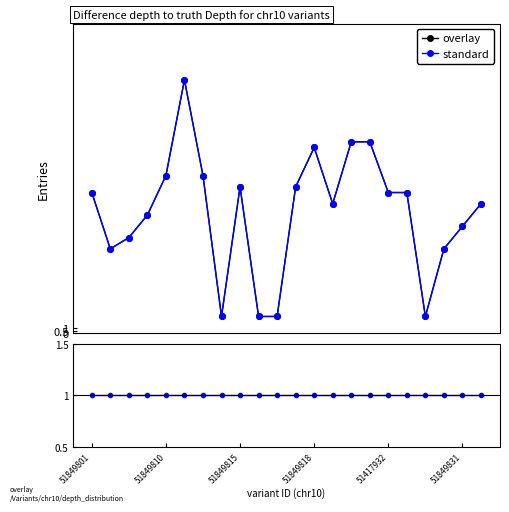

Rank the series at 17 from lowest to highest value.

standard, overlay